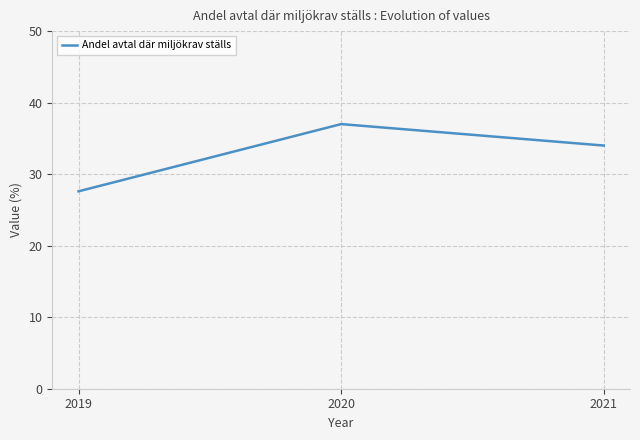

What is the sum of all values?

98.6